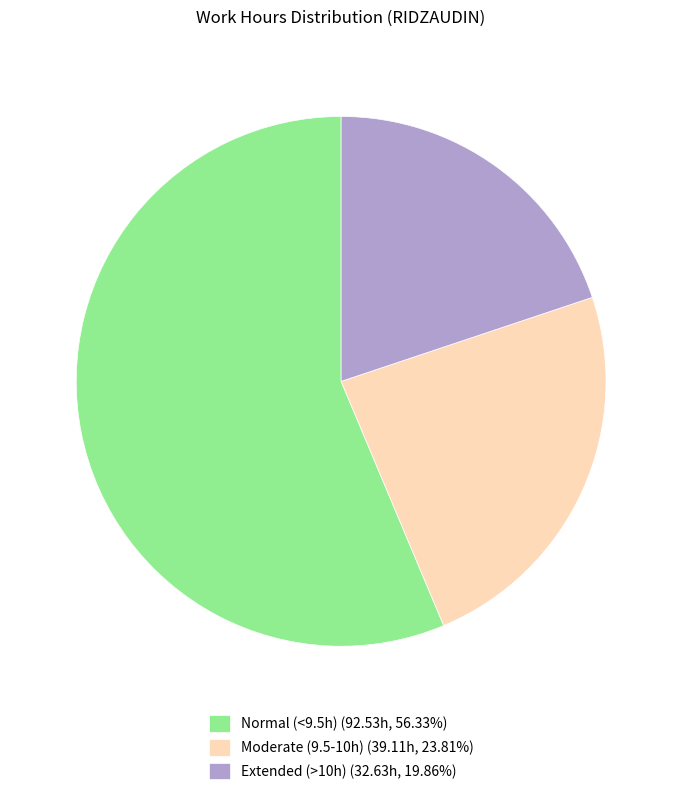

Does Normal (<9.5h) (92.53h, 56.33%) represent more than half of the total?

Yes